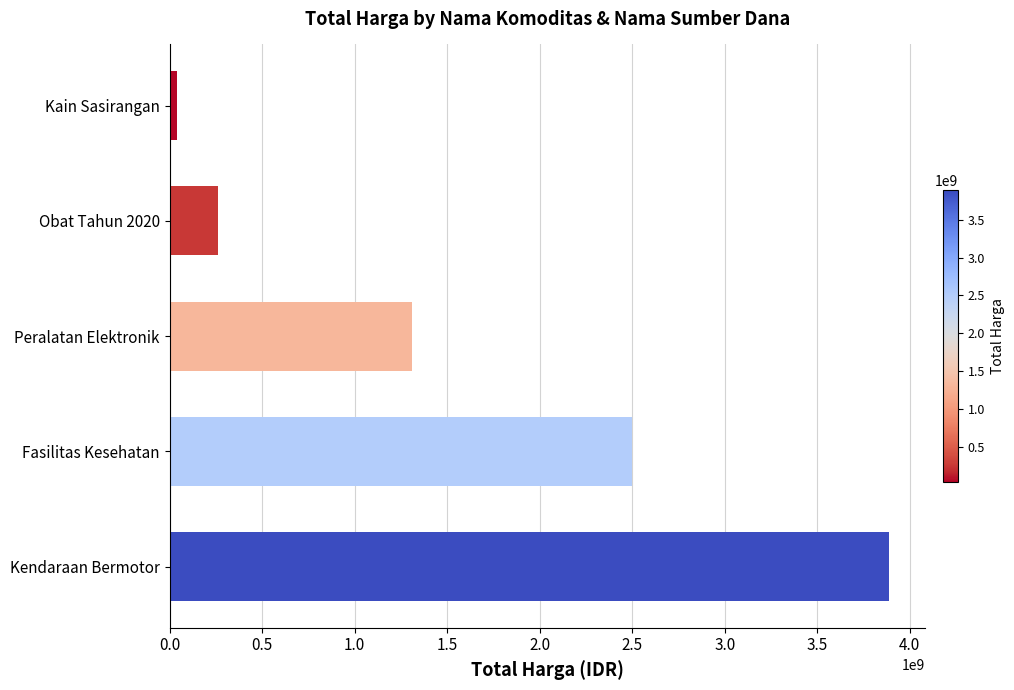

Where is the data nearest to the value 1963319550?

Fasilitas Kesehatan